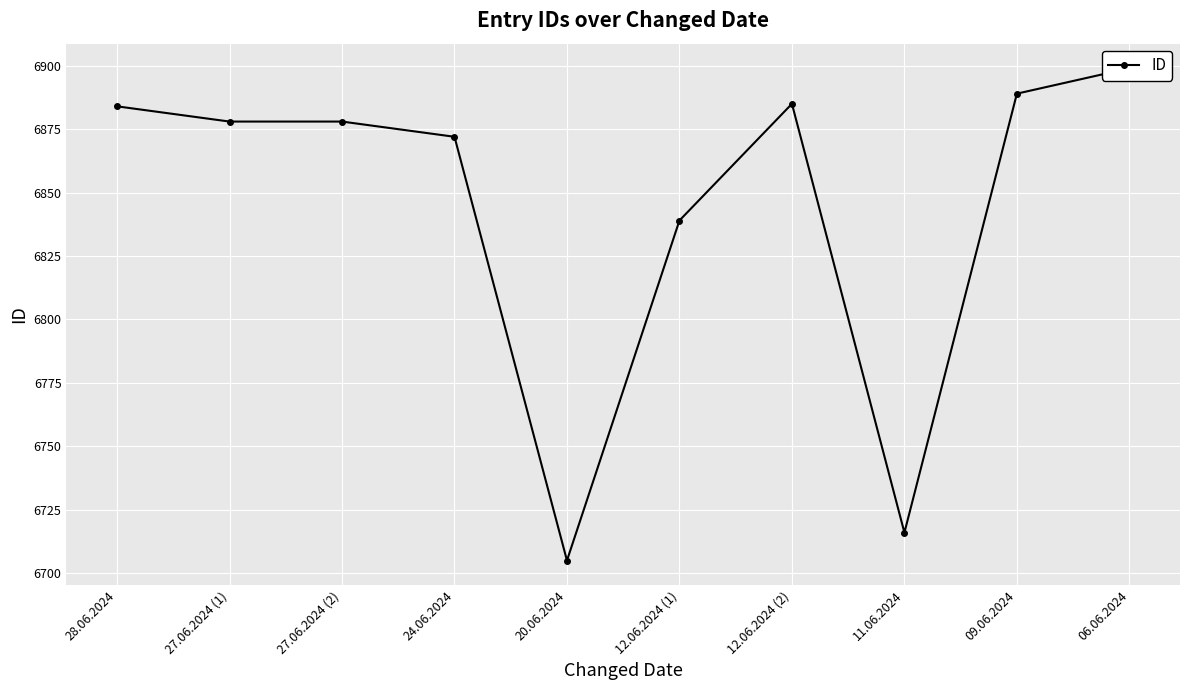

What position from the left is 28.06.2024?

1